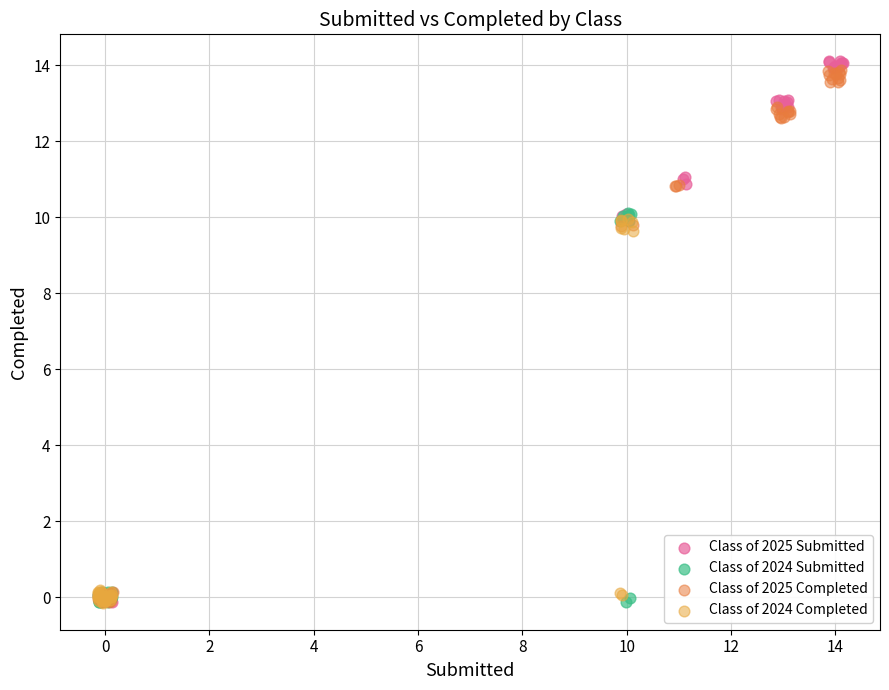

Which series has the largest Y range (max minus min)?

Class of 2025 Submitted